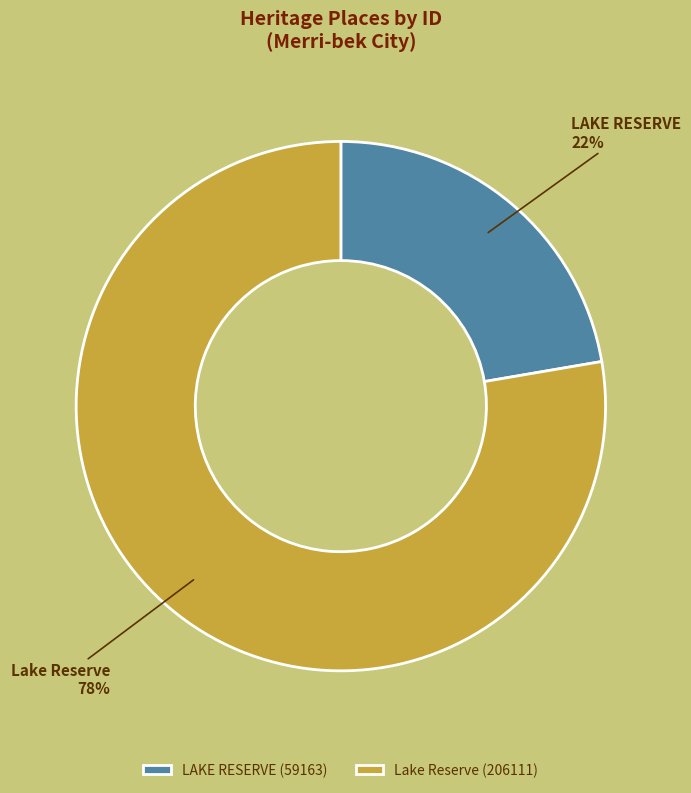

Is the sum of Lake Reserve and LAKE RESERVE greater than half?

Yes